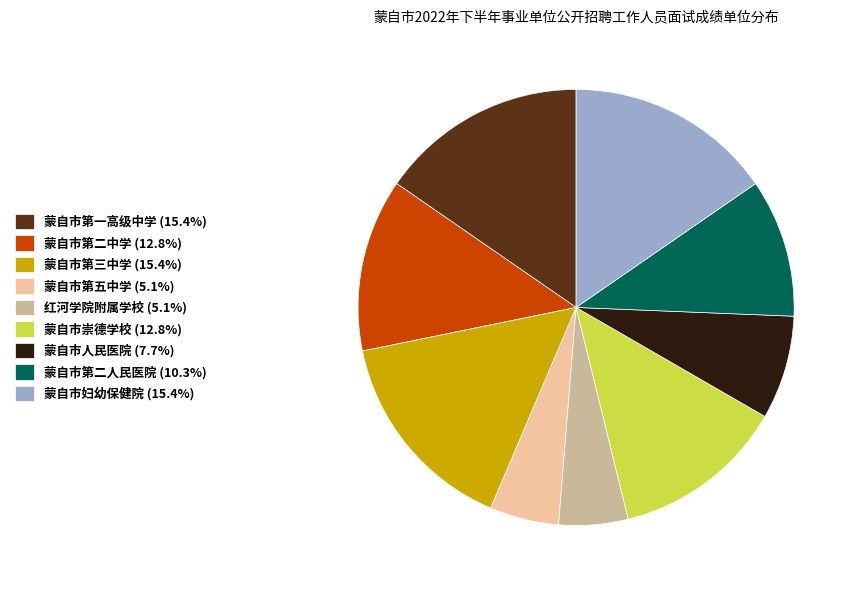

What is the ratio of the value at 蒙自市人民医院 (7.7%) to the value at 蒙自市第一高级中学 (15.4%)?

0.5